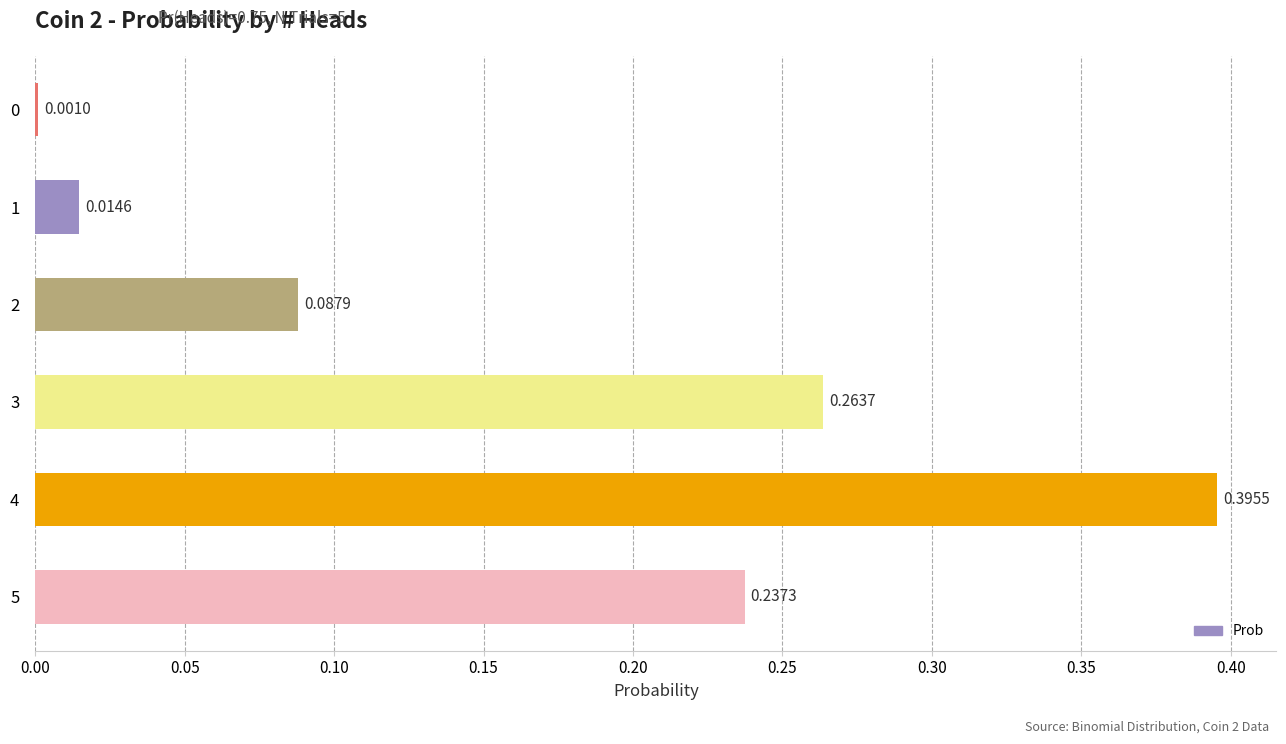

What is the sum of all values?

1.0